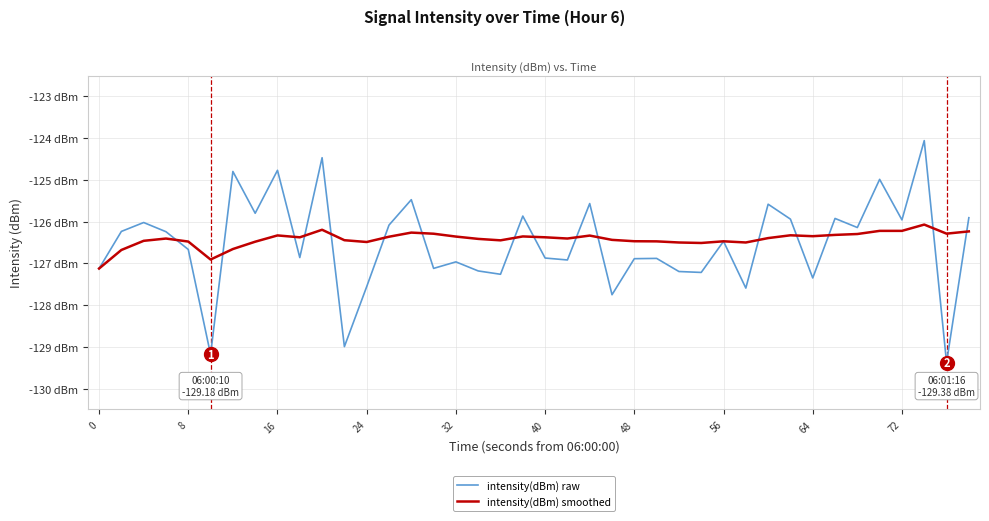

Does the chart display data point markers on the line(s)?

No